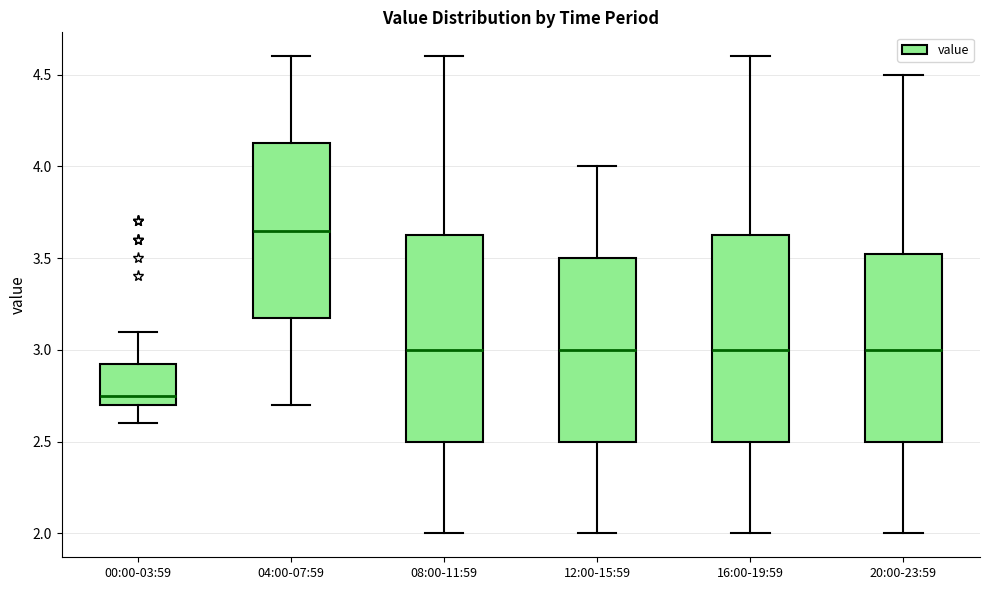

Which box's median line is the lowest?

00:00-03:59